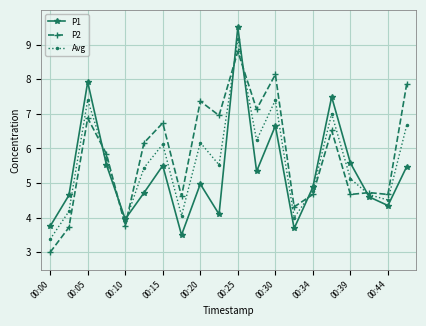

What is the lowest value of the P2 series?

3.0